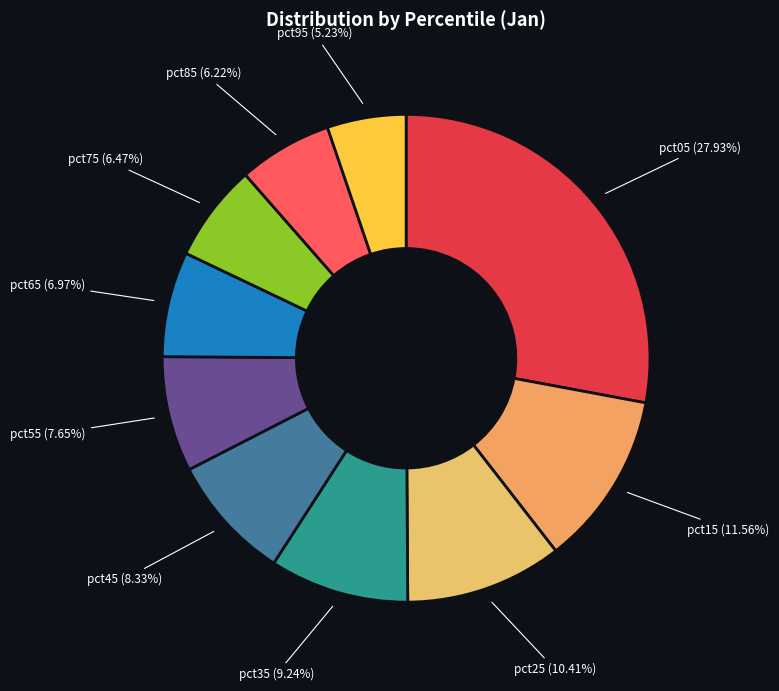

How many slices are in this pie chart?

10